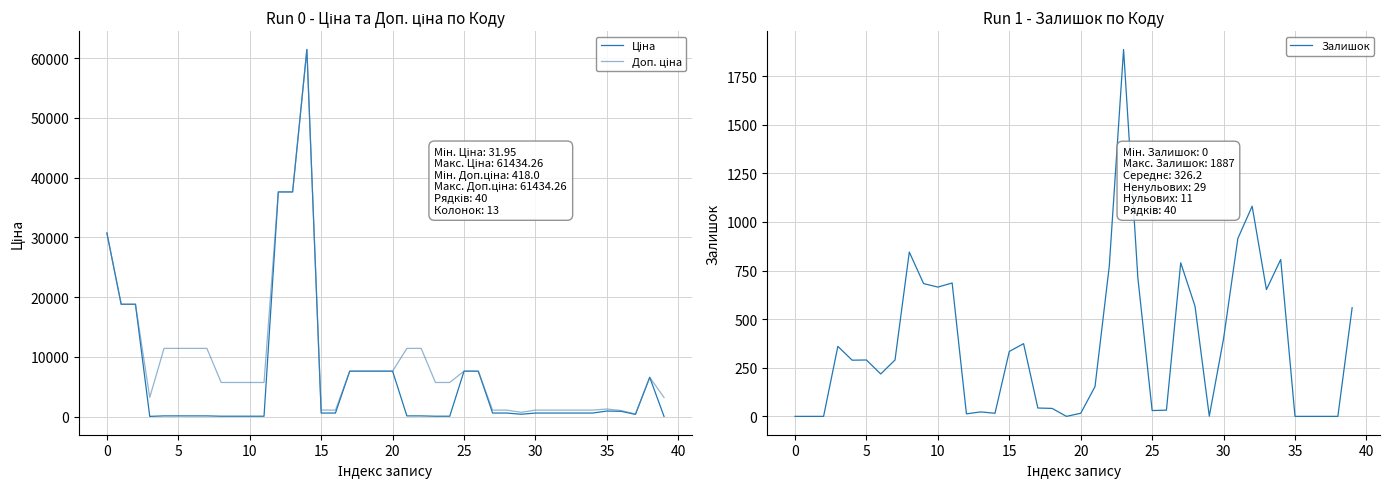

Reading right to left, transcribe all the data shown in this chart.

Ціна: 31.9	6568.8	365.1	878.4	923.4	589.9	589.9	589.9	589.9	589.9	389.3	589.9	589.9	7596.5	7596.5	57.0	57.0	114.1	114.1	7596.5	7596.5	7596.5	7596.5	589.9	589.9	61434.3	37593.6	37593.6	57.0	57.0	57.0	57.0	114.1	114.1	114.1	114.1	32.0	18796.8	18796.8	30717.1
Доп. ціна: 3195.0	6568.8	418.0	1006.6	1263.2	1081.7	1081.7	1081.7	1081.7	1081.7	714.0	1081.7	1081.7	7596.5	7596.5	5705.0	5705.0	11410.0	11410.0	7596.5	7596.5	7596.5	7596.5	1081.7	1081.7	61434.3	37593.6	37593.6	5705.0	5705.0	5705.0	5705.0	11410.0	11410.0	11410.0	11410.0	3205.0	18796.8	18796.8	30717.1
Залишок: 559.0	0.0	0.0	0.0	0.0	807.0	652.0	1081.0	915.0	400.0	1.0	567.0	790.0	32.0	30.0	713.0	1887.0	773.0	153.0	16.0	0.0	41.0	43.0	374.0	334.0	16.0	23.0	13.0	686.0	665.0	683.0	845.0	290.0	218.0	290.0	289.0	360.0	0.0	0.0	0.0